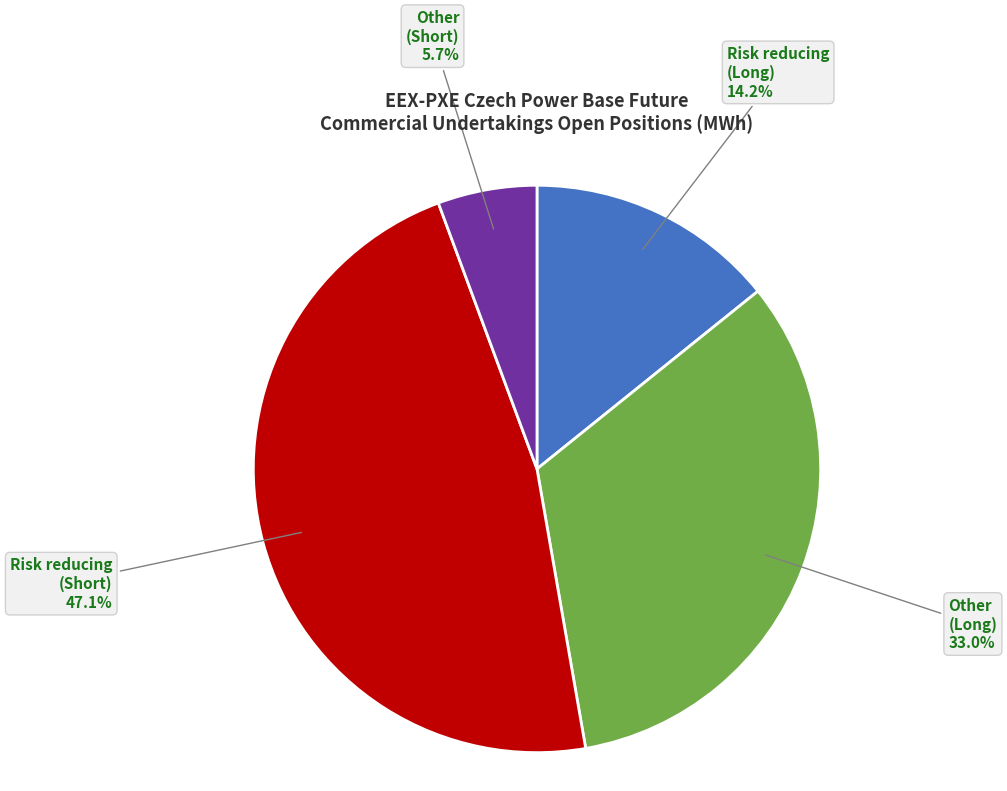

How many segments does this pie chart have?

4